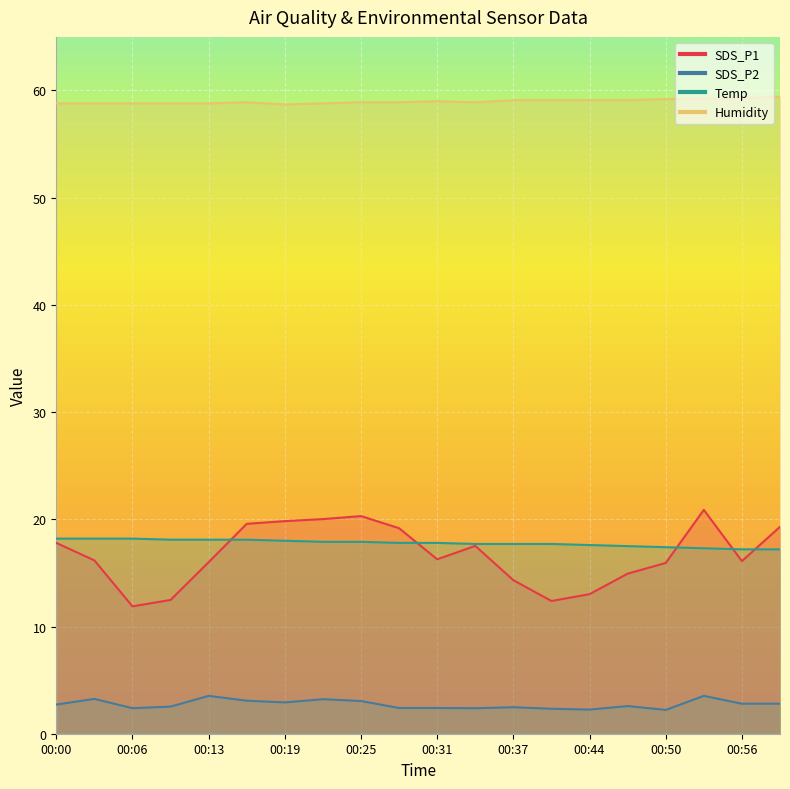

Rank the categories by Temp value from lowest to highest.

00:56, 00:59, 00:53, 00:50, 00:47, 00:44, 00:34, 00:37, 00:41, 00:28, 00:31, 00:22, 00:25, 00:19, 00:10, 00:13, 00:16, 00:00, 00:03, 00:06